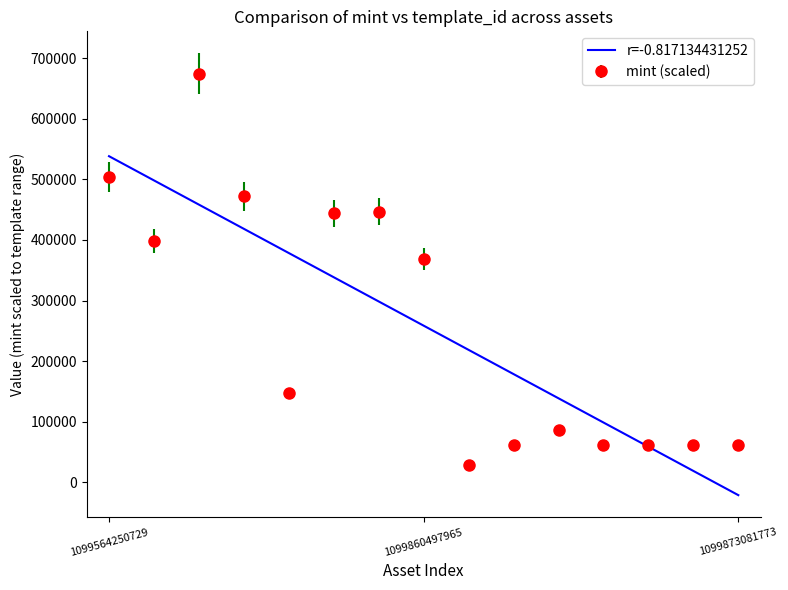

Reading left to right, what are all the values shown in this chart?

503954.8	398809.1	674183.0	471888.5	147188.0	444256.1	446948.1	369118.2	27869.9	61519.7	85668.4	61678.0	61757.2	61836.4	61915.6